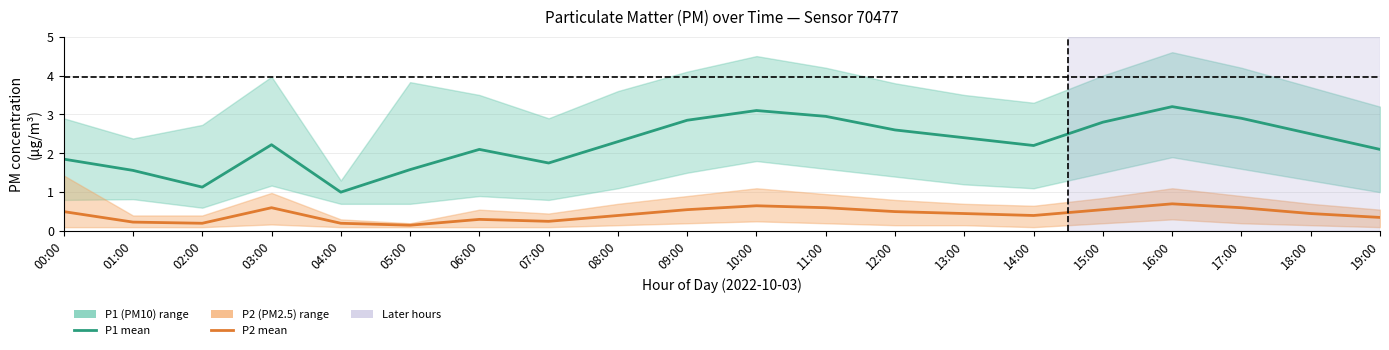

What is the difference between the highest and lowest values at 19:00?

1.8